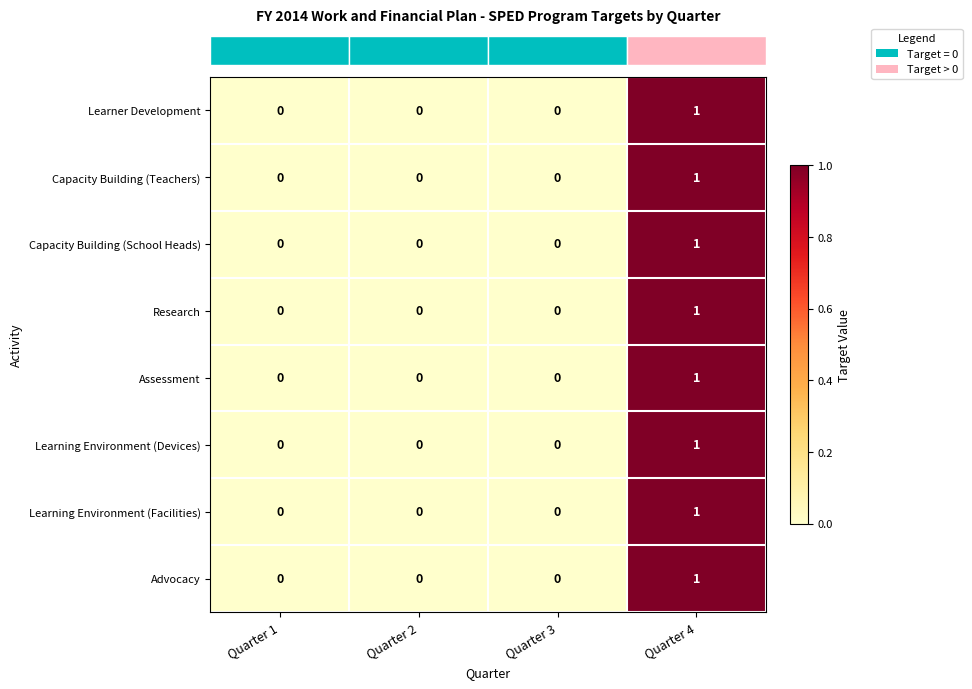

How many categories are shown in the chart?

4